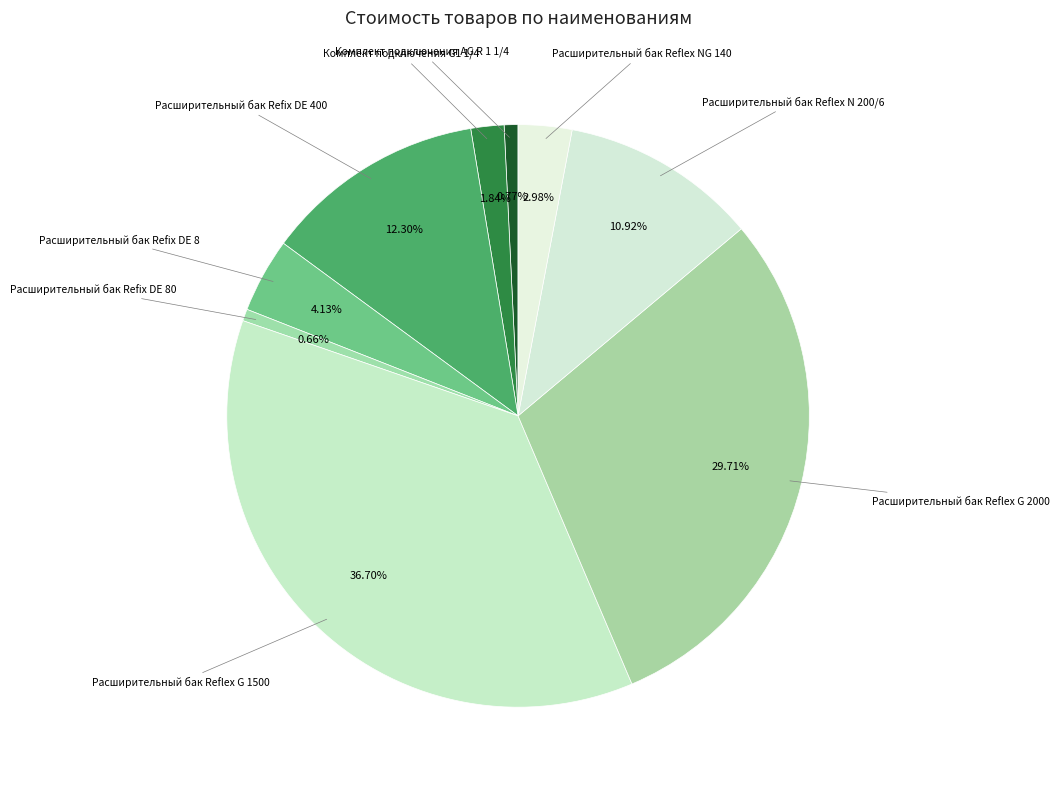

How many segments does this pie chart have?

9